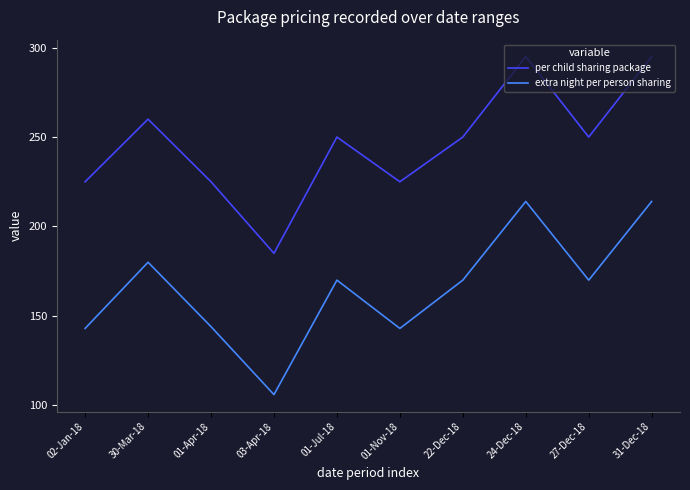

Which series has the widest spread of values?

per child sharing package